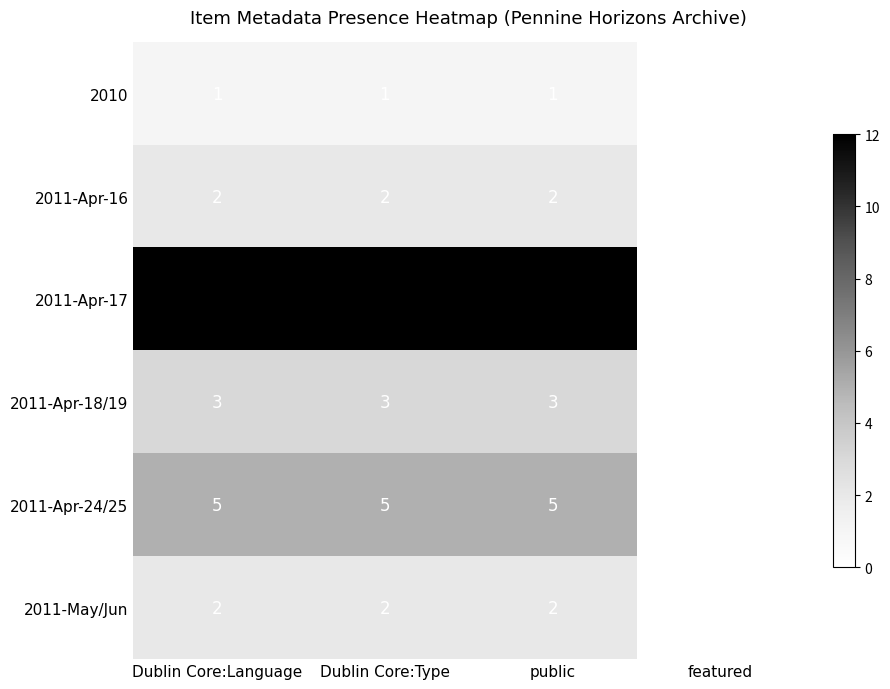

Reading left to right, what are all the values shown in this chart?

2010: 1	1	1	0
2011-Apr-16: 2	2	2	0
2011-Apr-17: 12	12	12	0
2011-Apr-18/19: 3	3	3	0
2011-Apr-24/25: 5	5	5	0
2011-May/Jun: 2	2	2	0